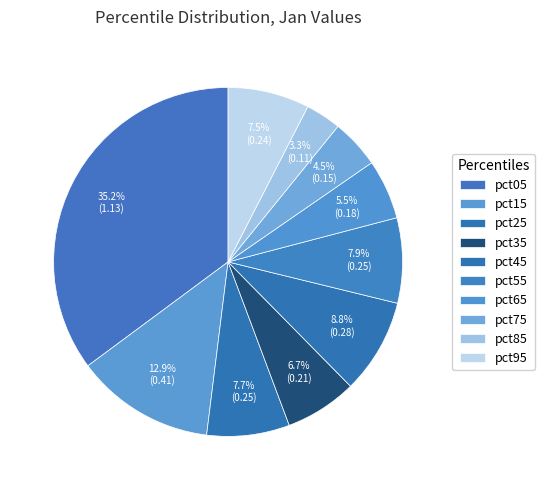

What percentage is the pct75 slice, to the nearest percent?

5%